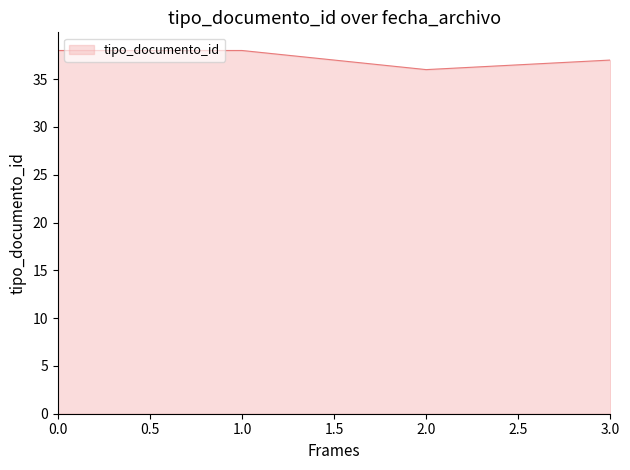

What is the average value?

37